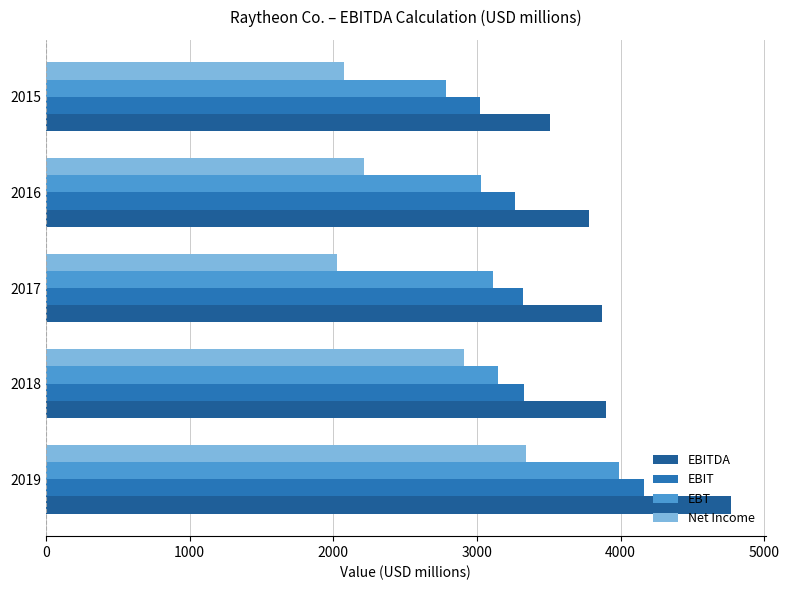

At which label is Net Income closest to 2683?

2018